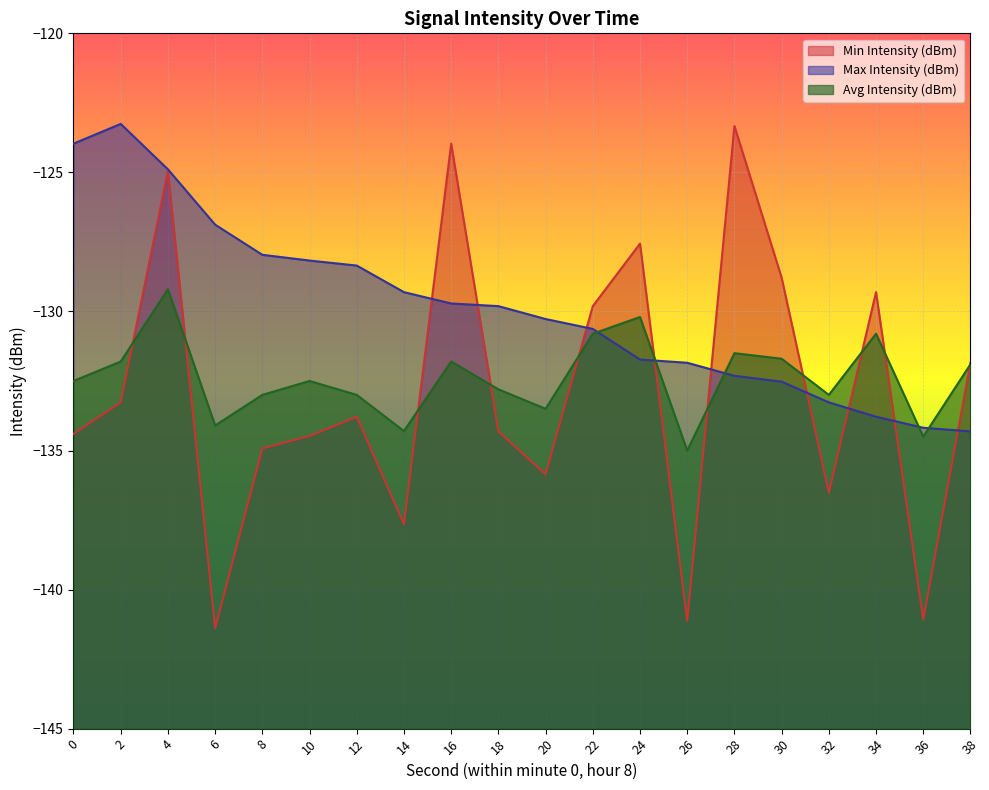

Is the value of Avg Intensity (dBm) at 26 greater than the value of Min Intensity (dBm) at 2?

No